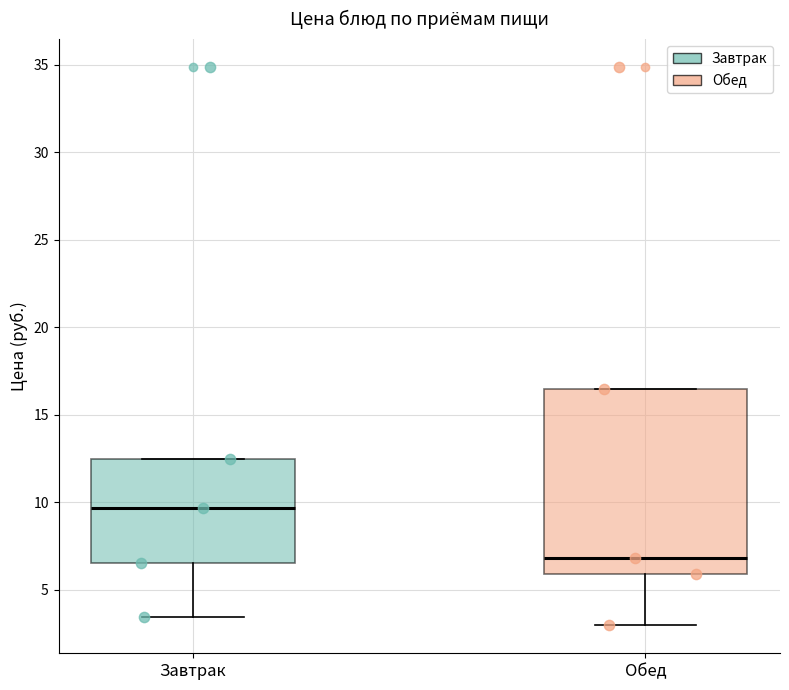

Comparing the boxes themselves (not the whiskers), which one is the tallest?

Обед